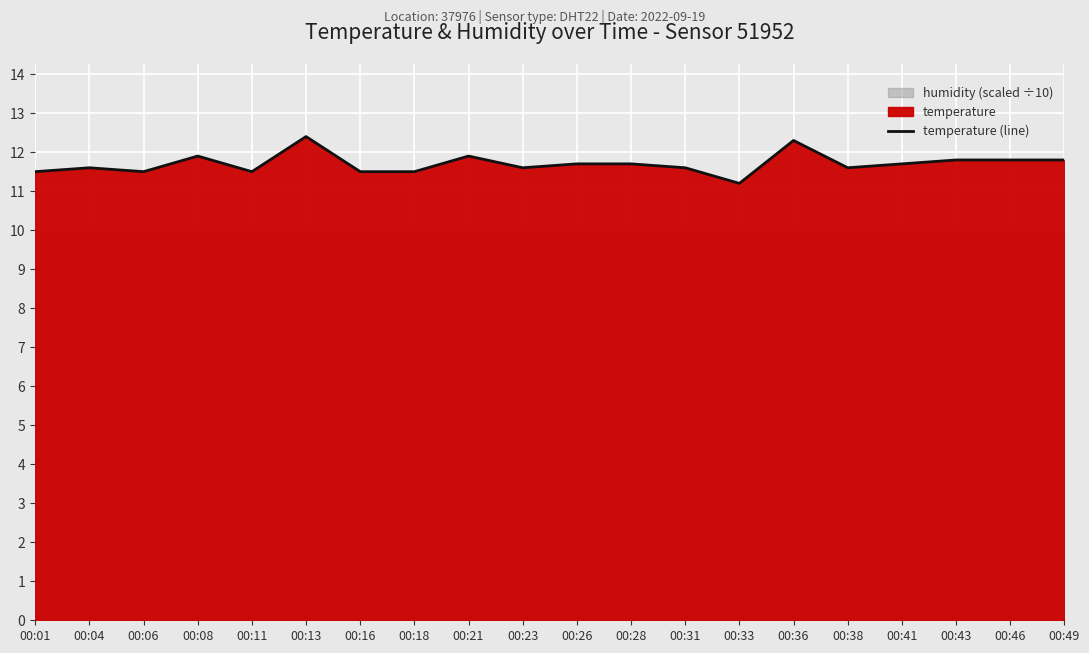

Reading right to left, transcribe all the data shown in this chart.

00:49=11.8	00:46=11.8	00:43=11.8	00:41=11.7	00:38=11.6	00:36=12.3	00:33=11.2	00:31=11.6	00:28=11.7	00:26=11.7	00:23=11.6	00:21=11.9	00:18=11.5	00:16=11.5	00:13=12.4	00:11=11.5	00:08=11.9	00:06=11.5	00:04=11.6	00:01=11.5